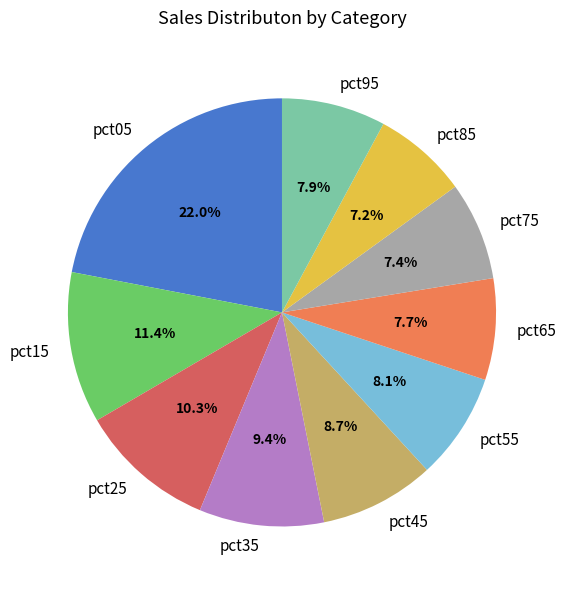

What is the largest slice in the pie chart?

pct05